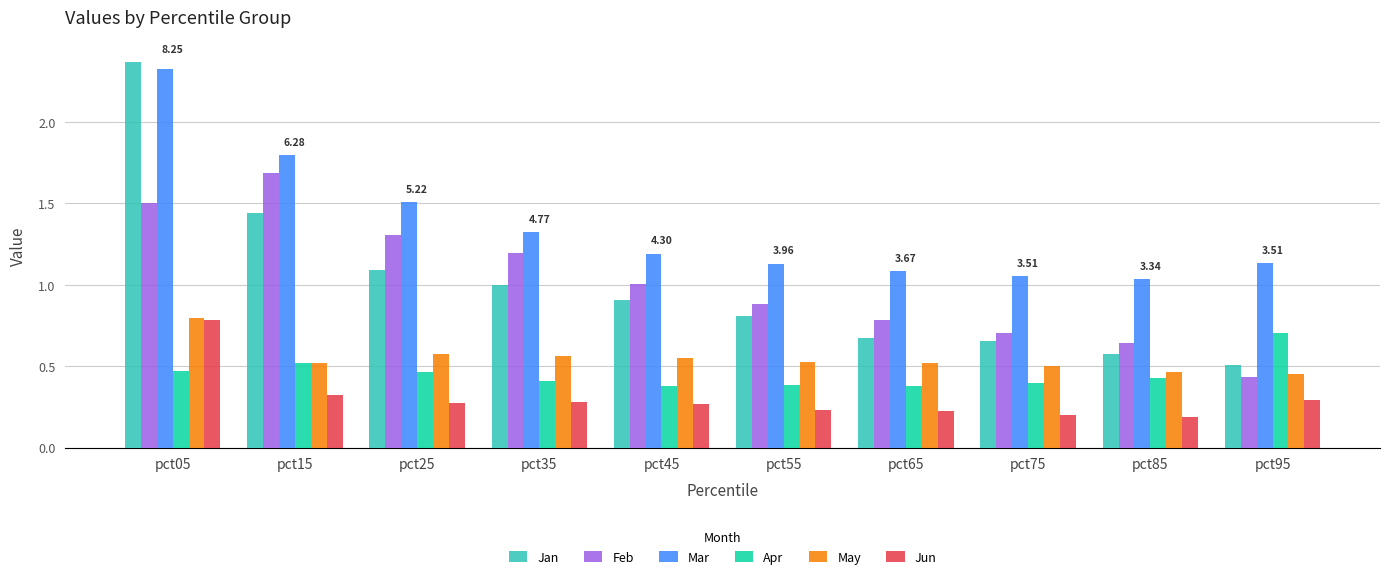

Is the value of Apr at pct25 greater than the value of May at pct75?

No